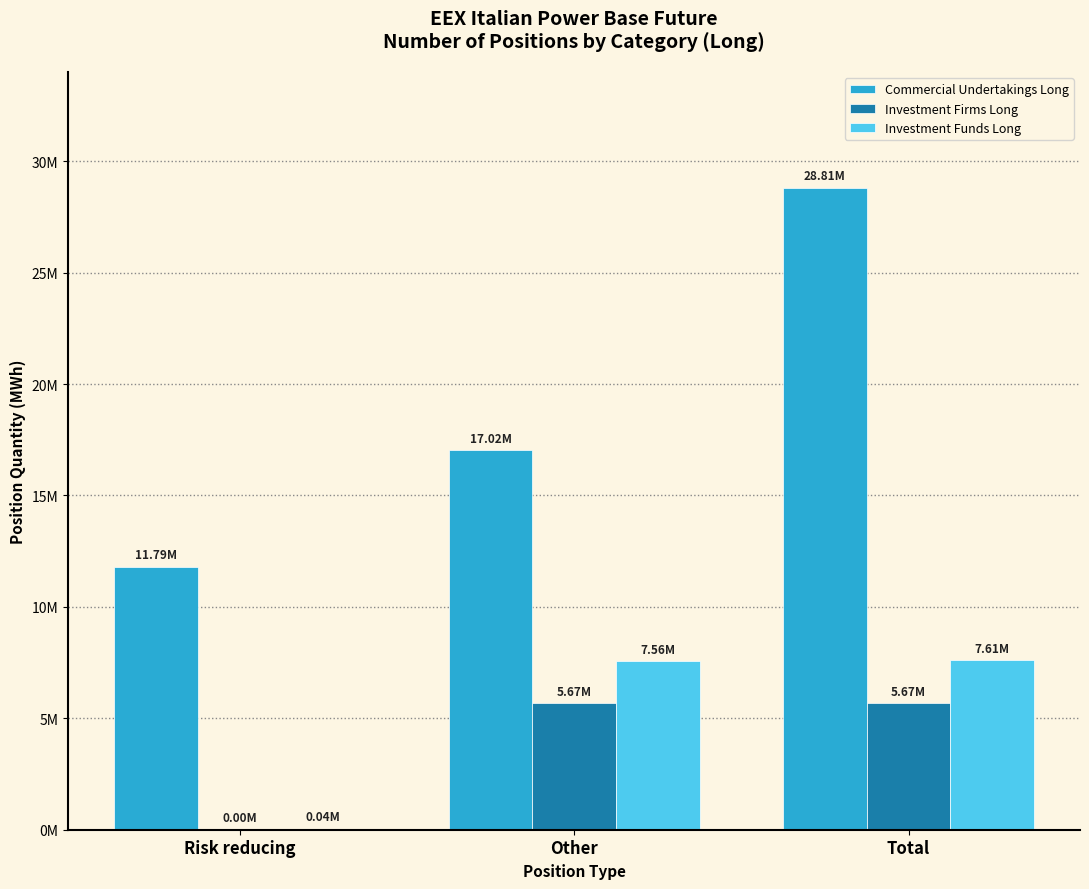

Which series has the largest total across all categories?

Commercial Undertakings Long